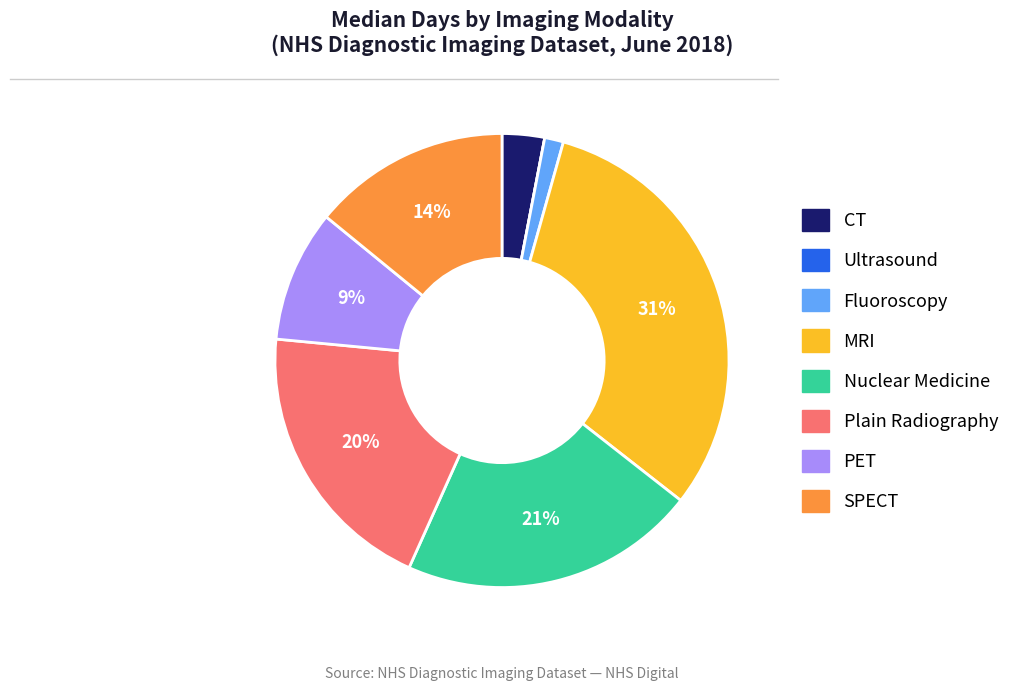

The Fluoroscopy slice represents 11% of the pie. True or false?

False